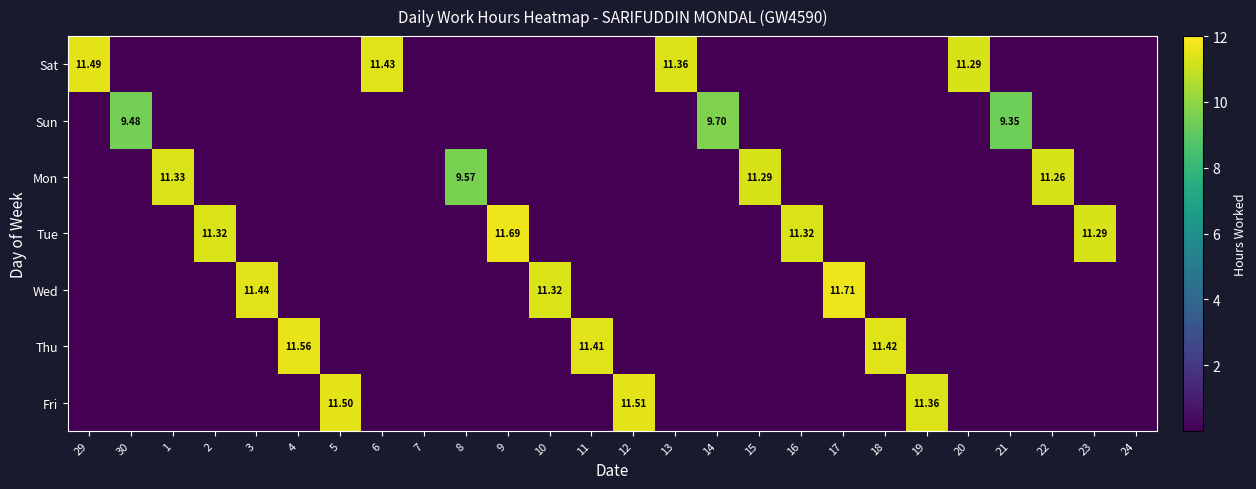

What is the spread (max minus min) of values at 18?

11.4